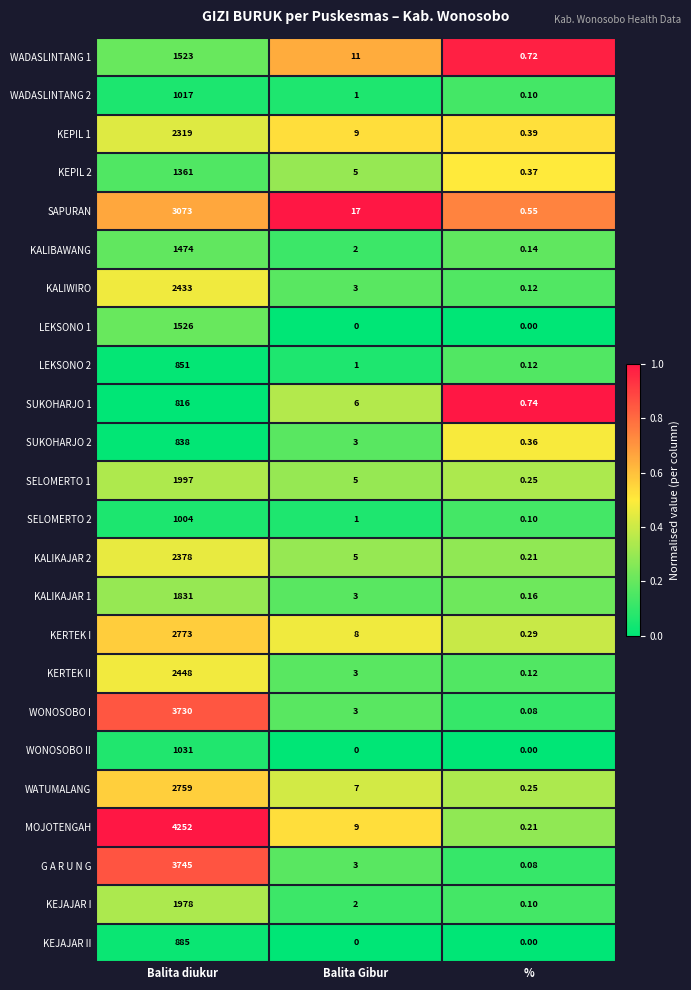

At which label does SELOMERTO 2 reach its minimum?

%